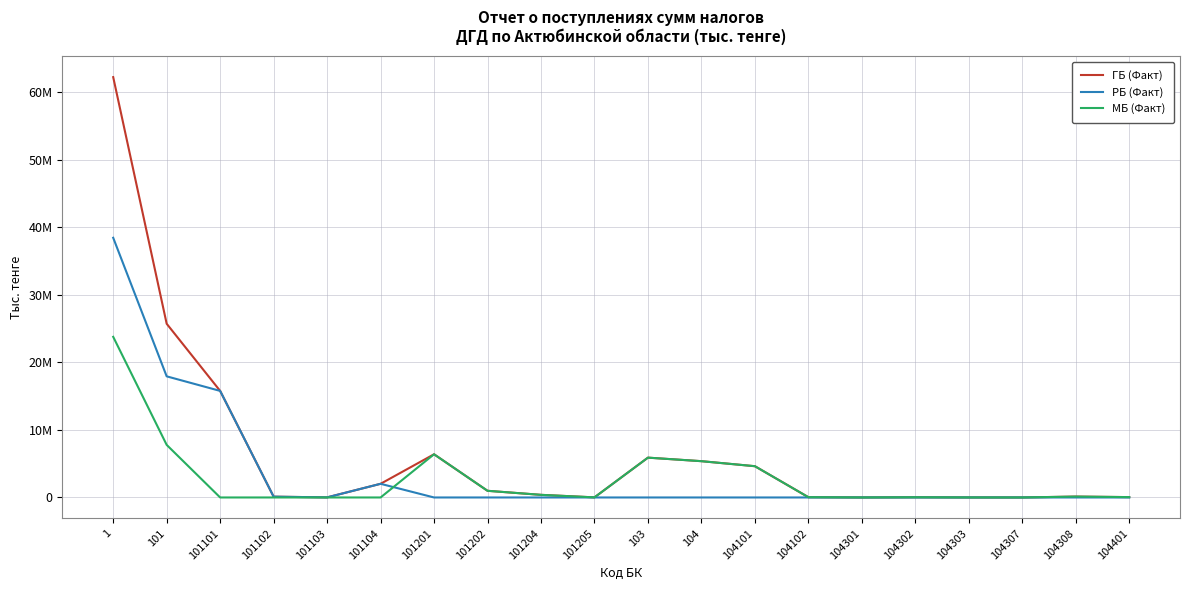

What are all the series names shown in the legend?

ГБ (Факт), РБ (Факт), МБ (Факт)